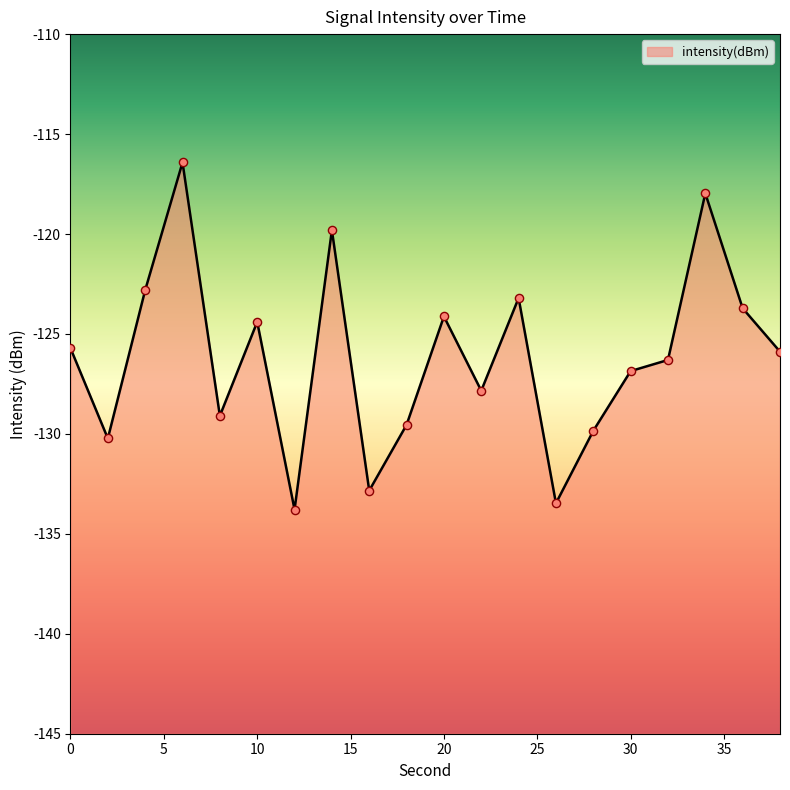

Between 28 and 6, which is larger?

6